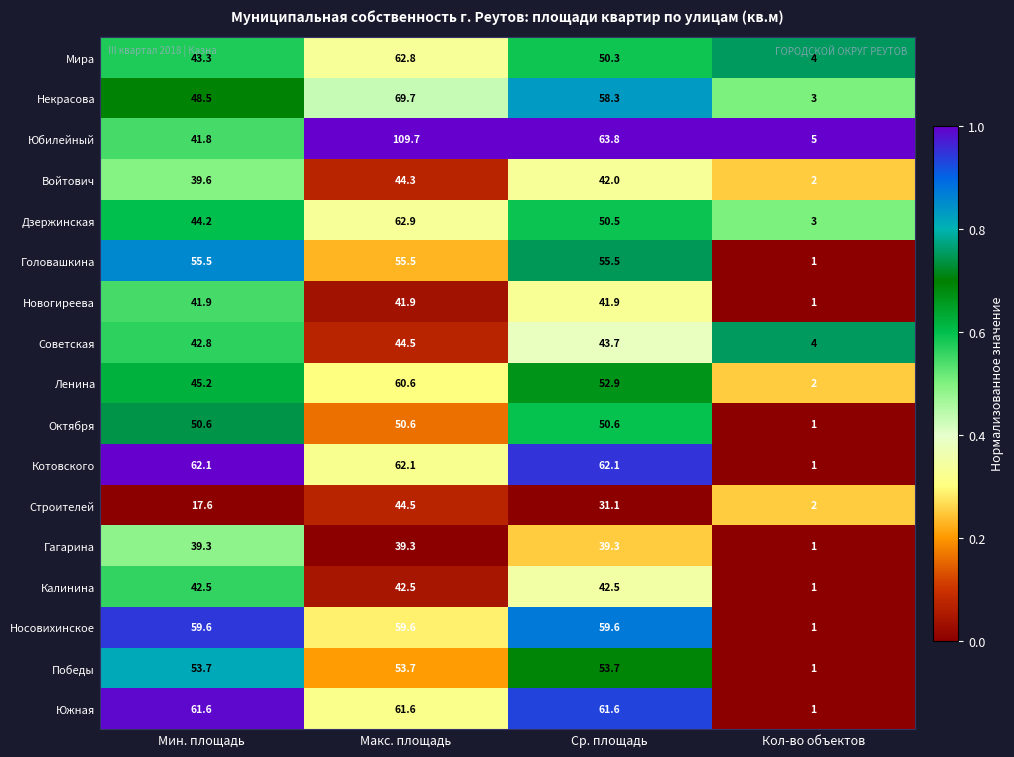

At how many categories does at least one series exceed 46?

3